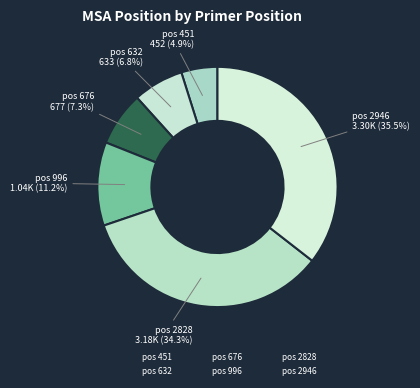

Count the number of slices in the pie.

6